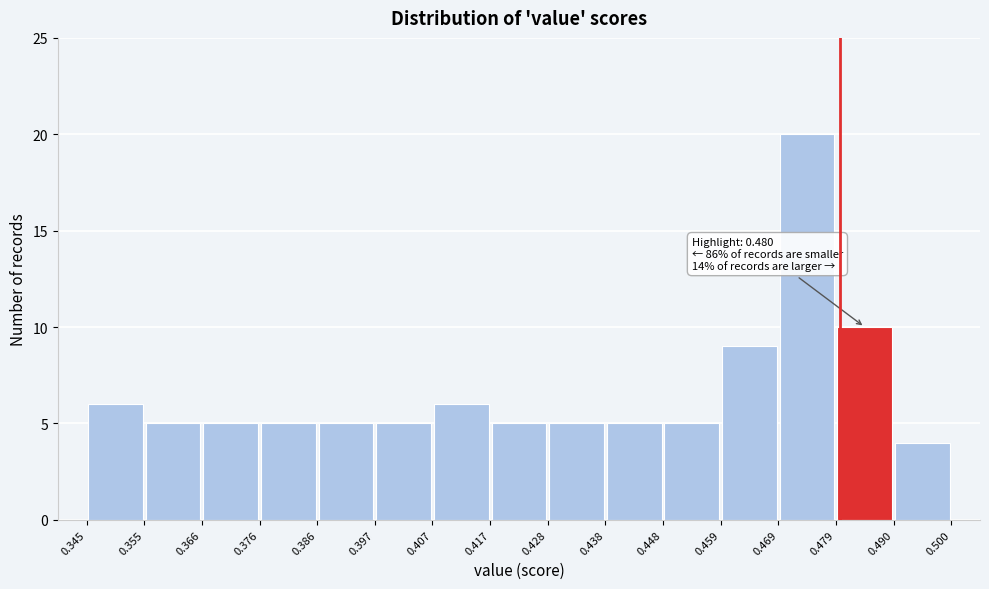

Over which range of the x-axis is the bar tallest?

0.469 to 0.479